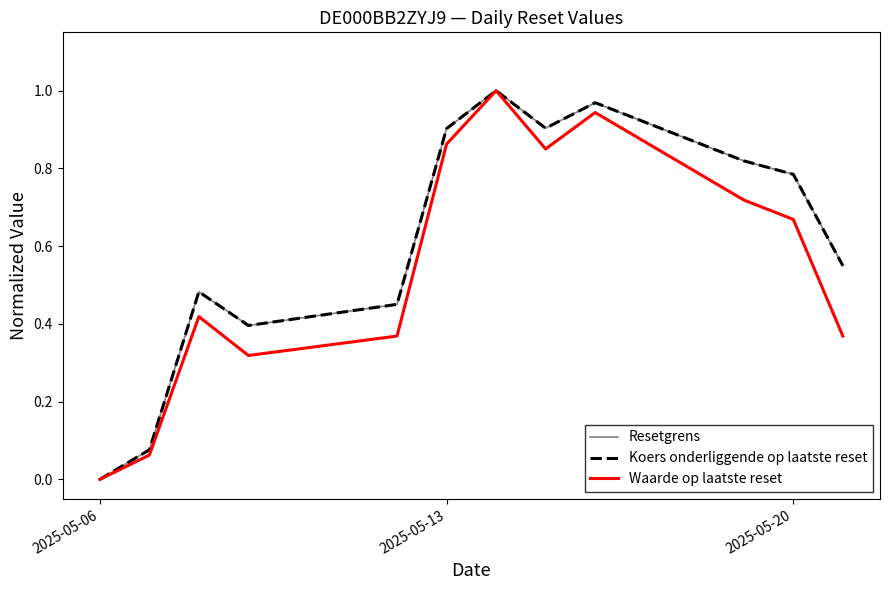

Does the chart have visible grid lines?

No